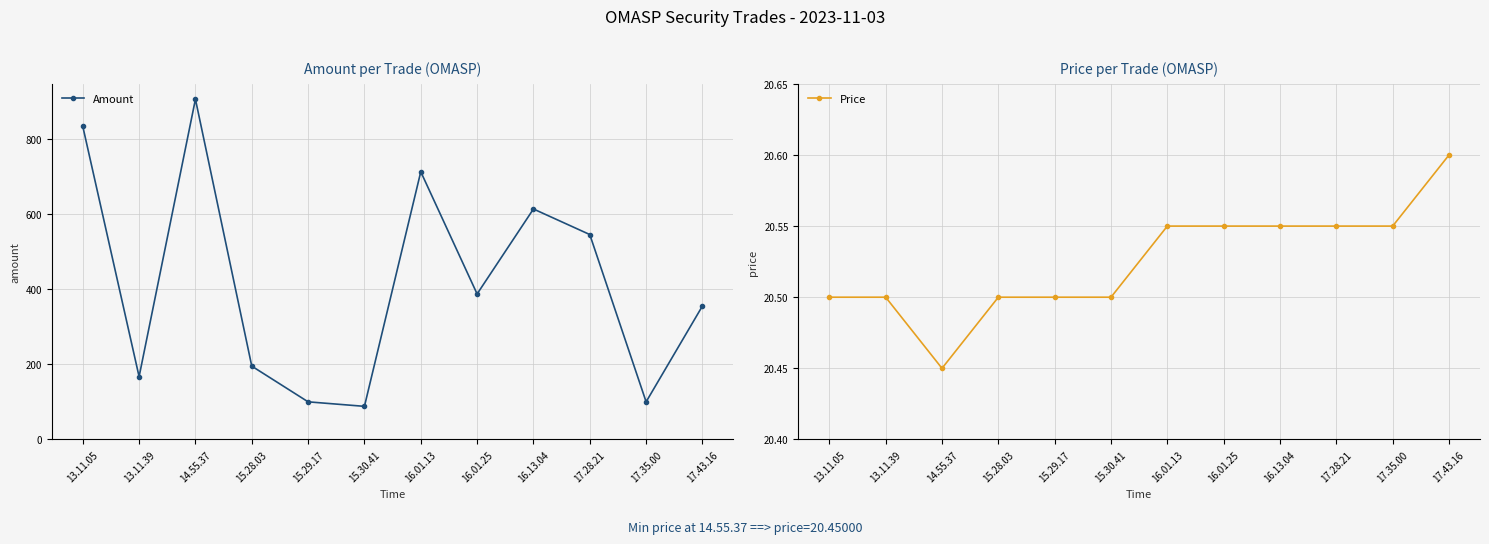

How many lines are shown in the chart?

2